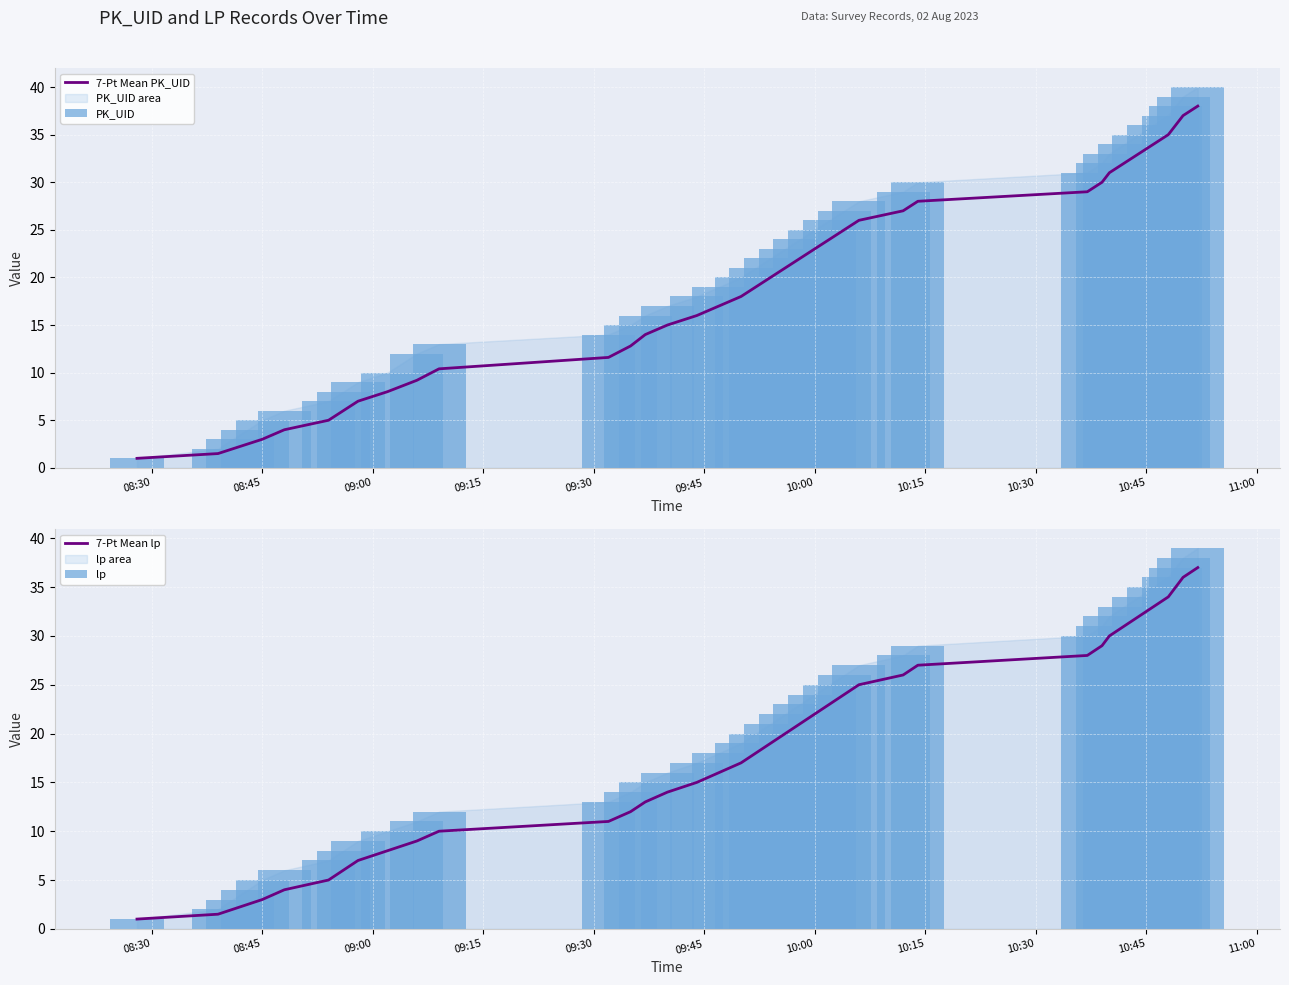

What is the lowest value of the 7-Pt Mean lp series?

1.0